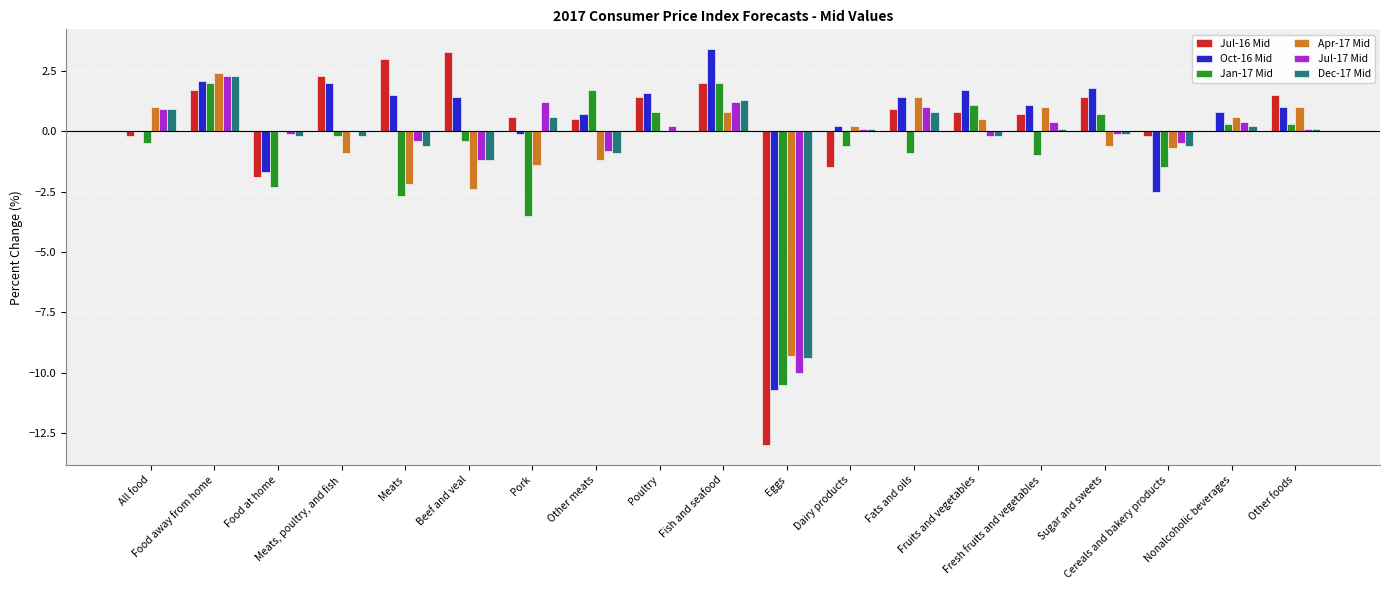

What is the average value of the Apr-17 Mid series?

-0.5